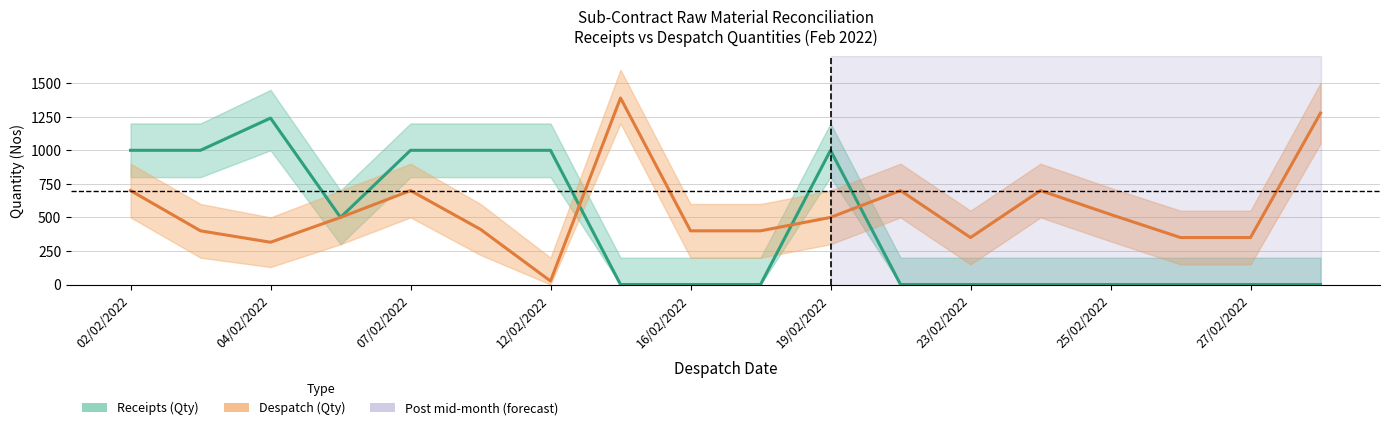

How many times do Despatch (Qty) and Receipts (Qty) cross each other?

3